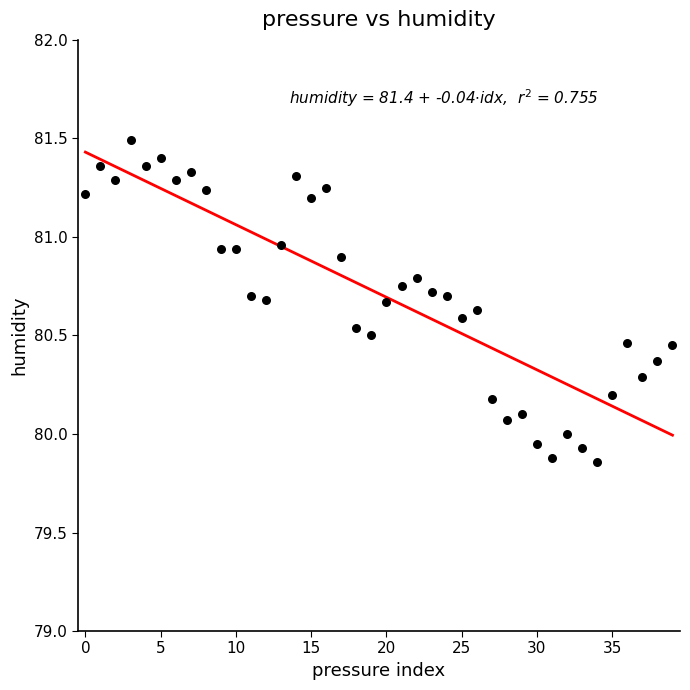

What is the range of Y values (max minus min)?

1.6